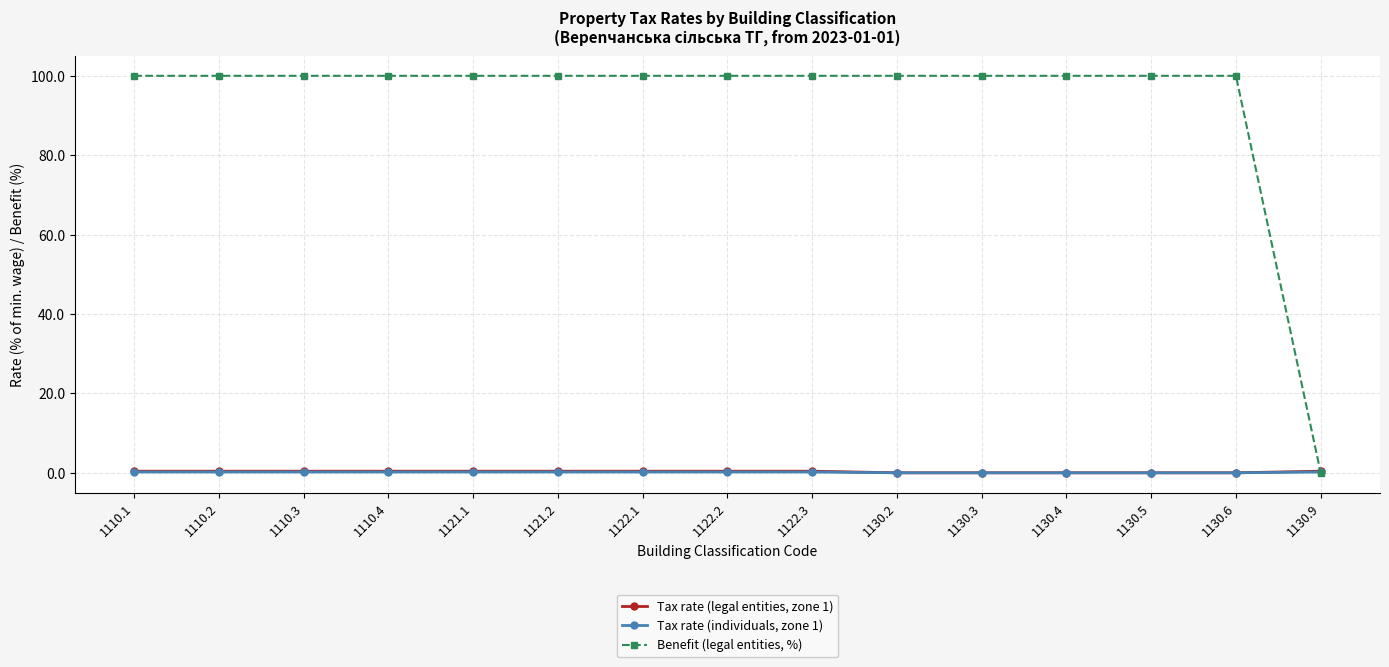

Which series has the largest range (max minus min)?

Benefit (legal entities, %)